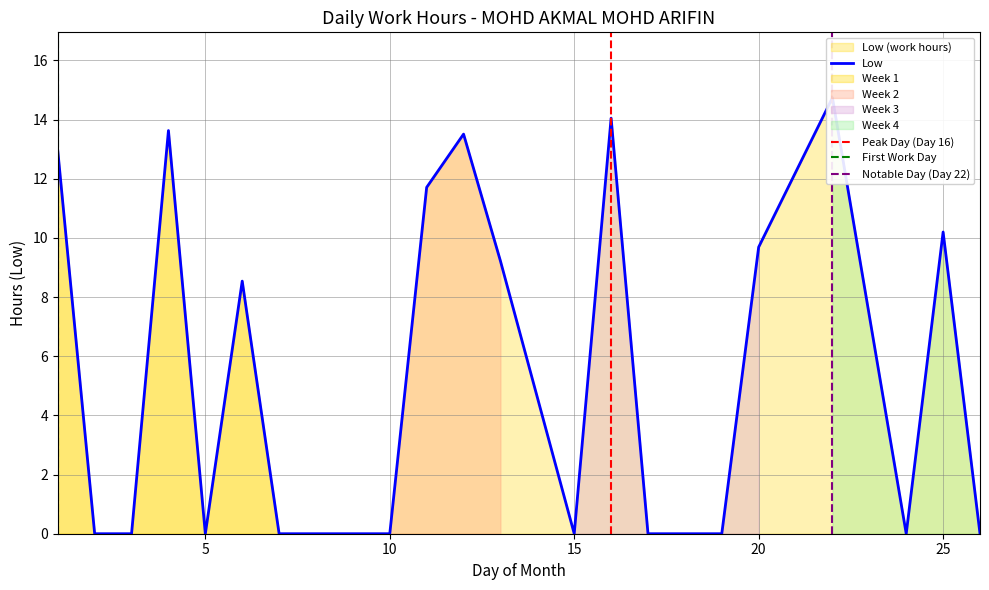

Which category has the highest value across all series?

22